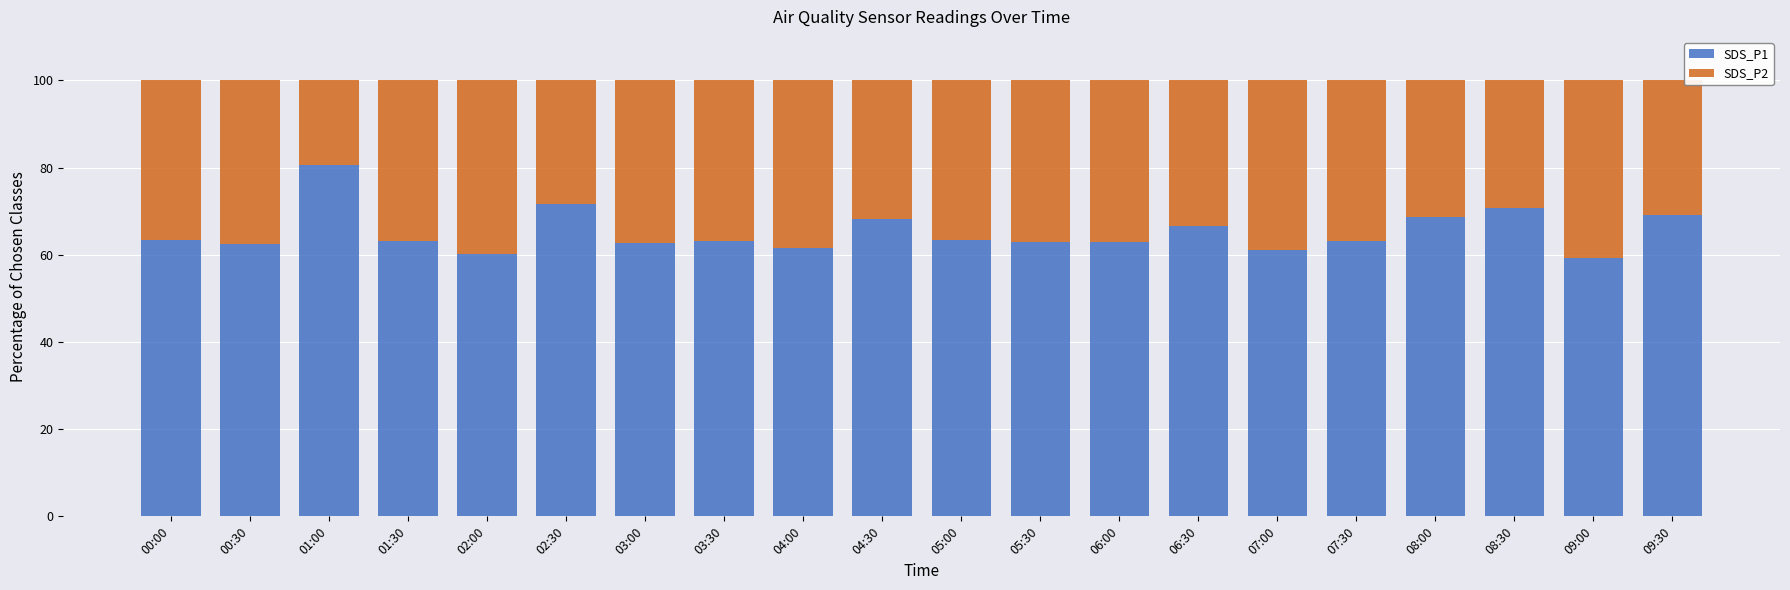

What is the approximate value of SDS_P1 at 03:00?

62.8